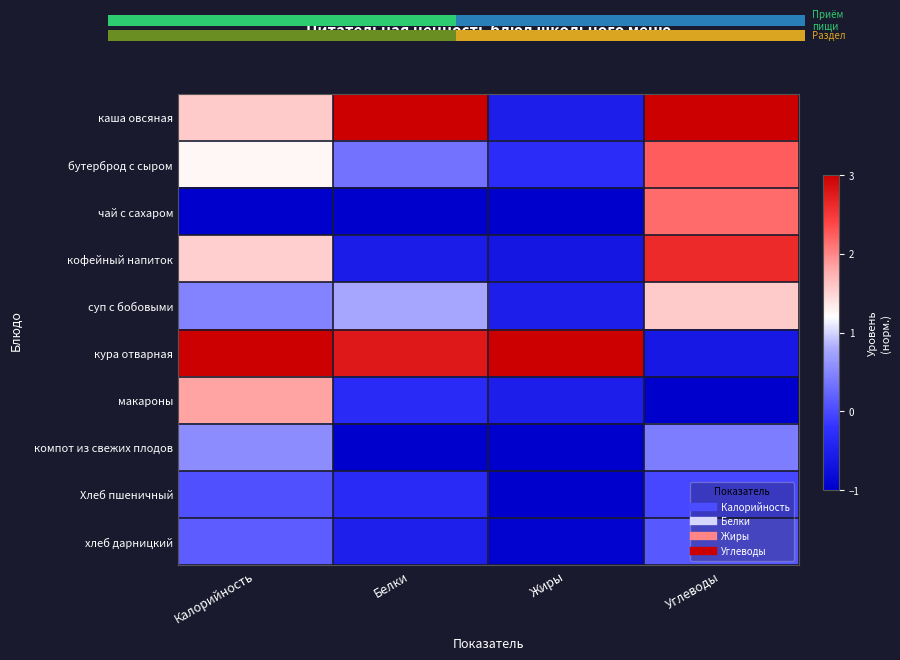

The value of хлеб дарницкий at Белки is -0.2. True or false?

False